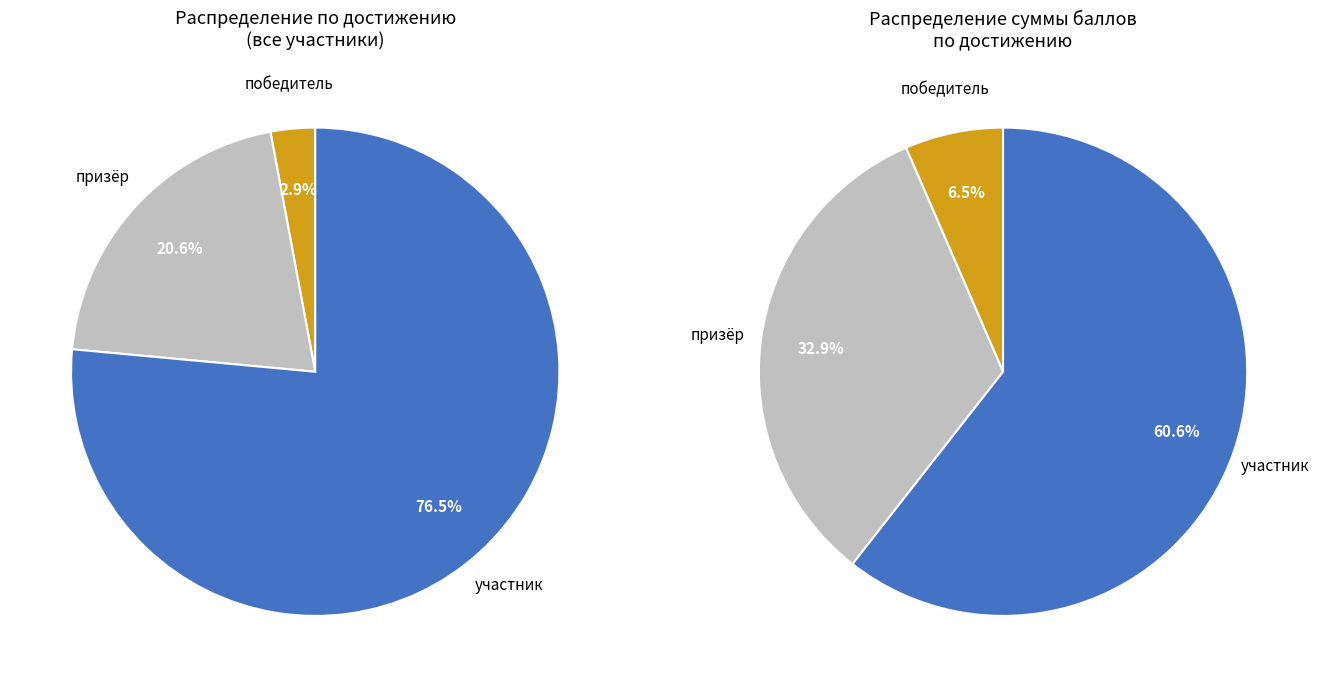

Do 18 and 28 together represent more than half of the pie?

No